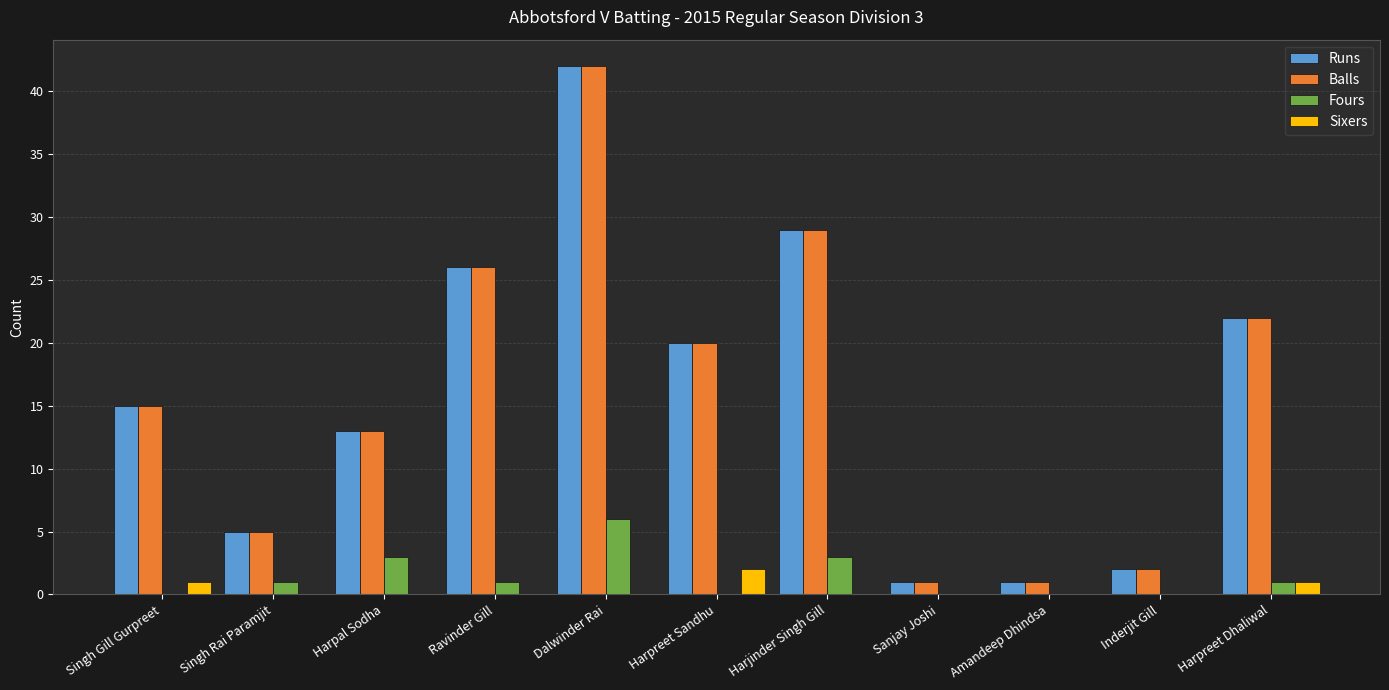

Is it true that Balls equals 44 at Ravinder Gill?

False